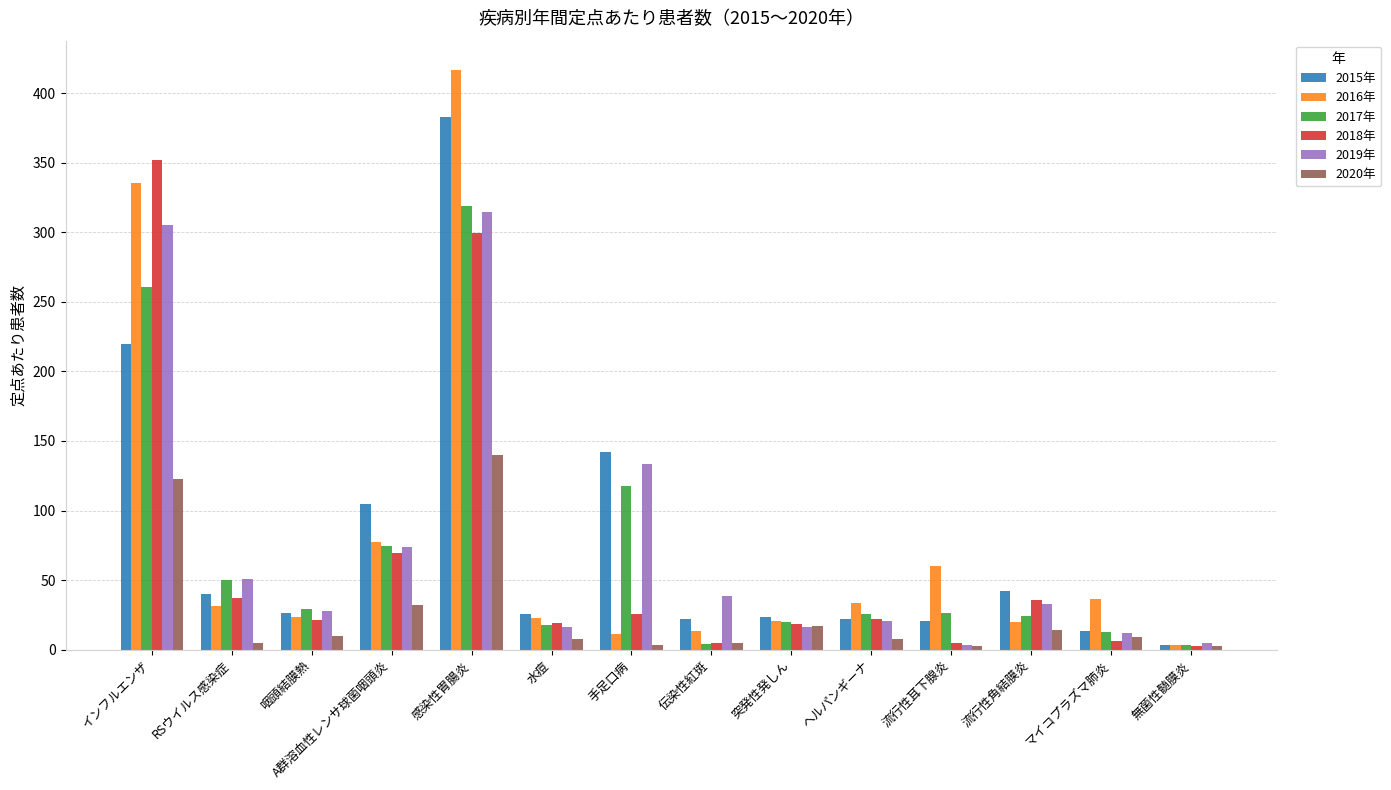

Where does the 2019年 series first go above 32?

インフルエンザ